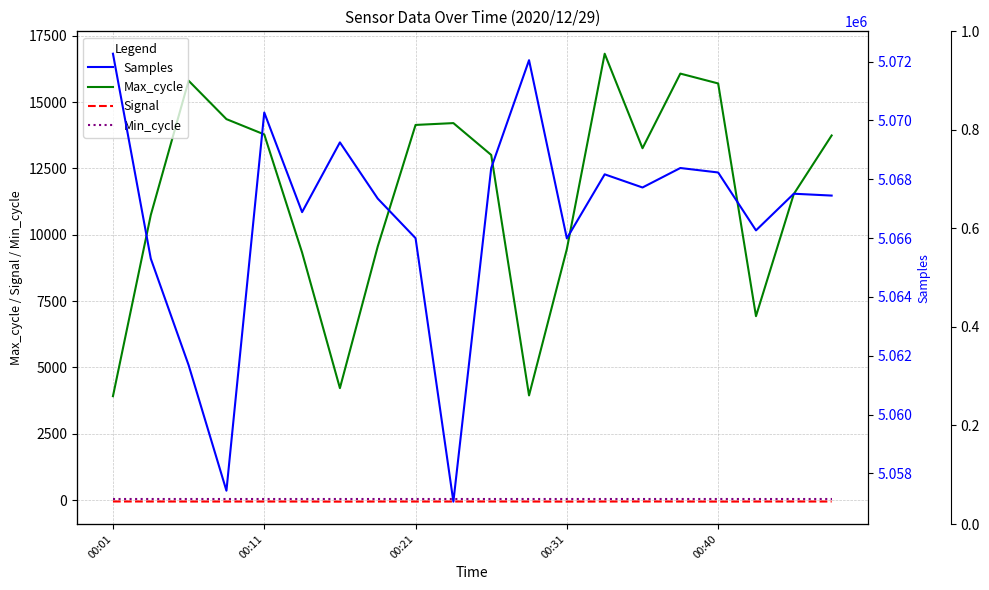

What is the difference between the Max_cycle values at 00:31 and 9?

150